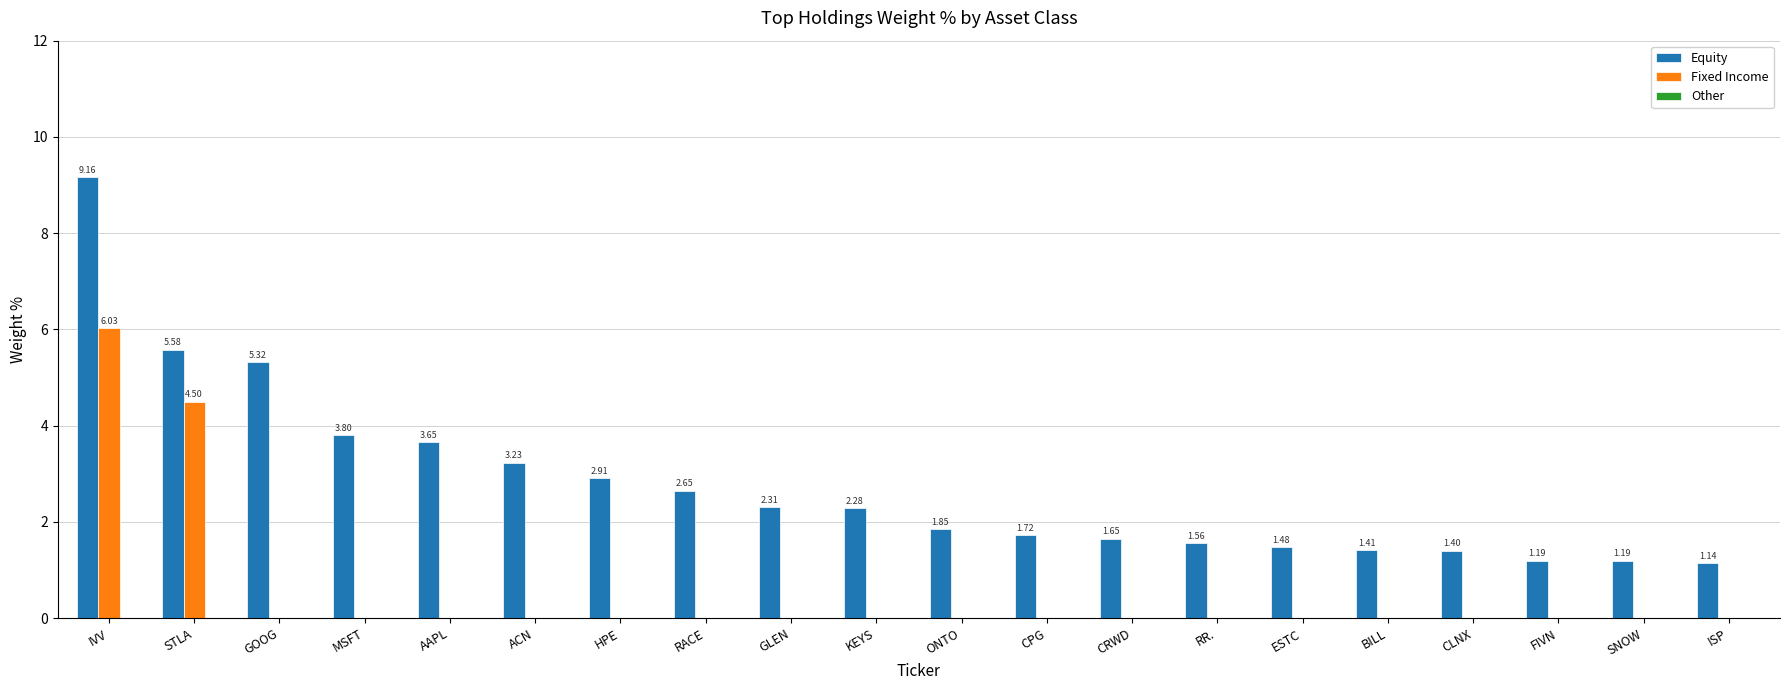

At which category does the chart reach its peak across all series?

IVV